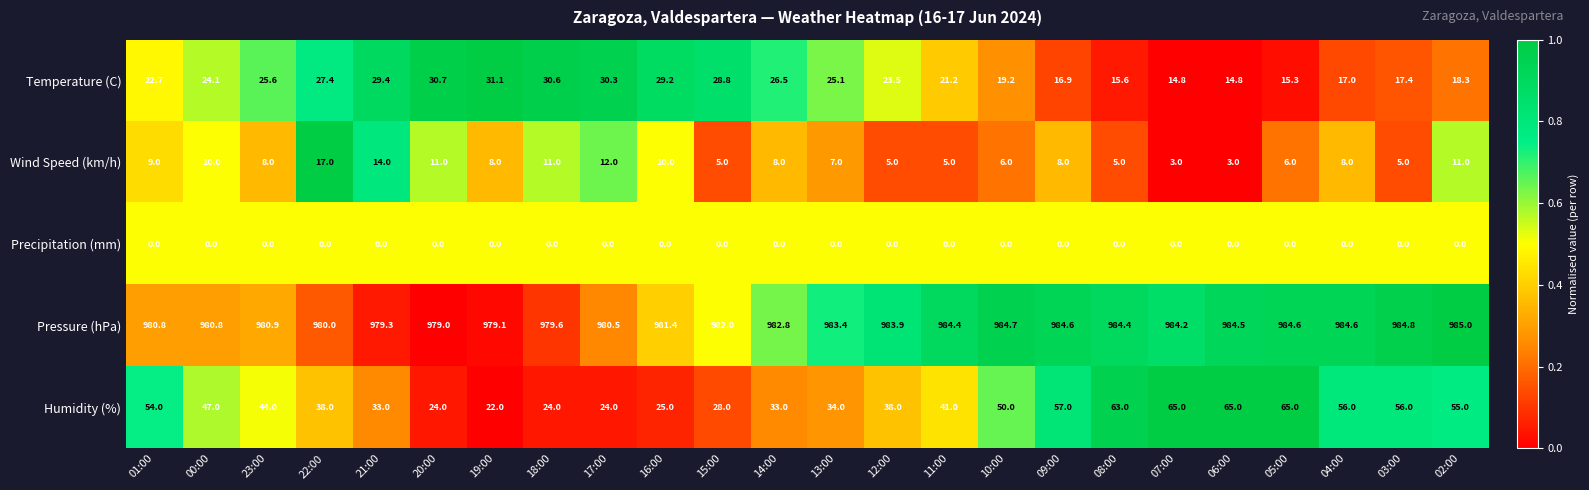

The Humidity (%) series shows 33.0 at 21:00. True or false?

True